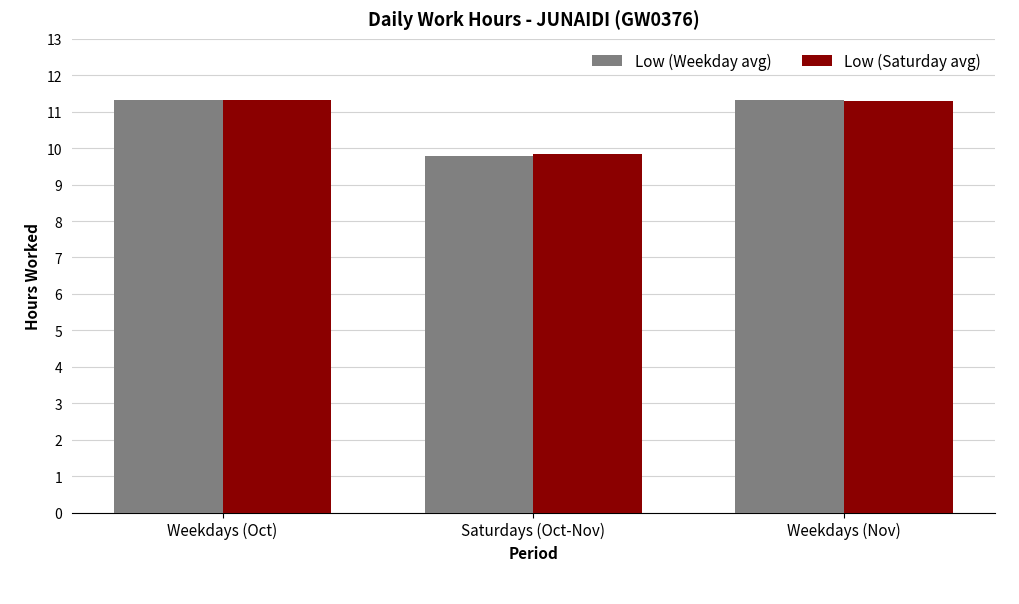

What is the difference between the maximum and minimum values in the Low (Saturday avg) series?

1.5